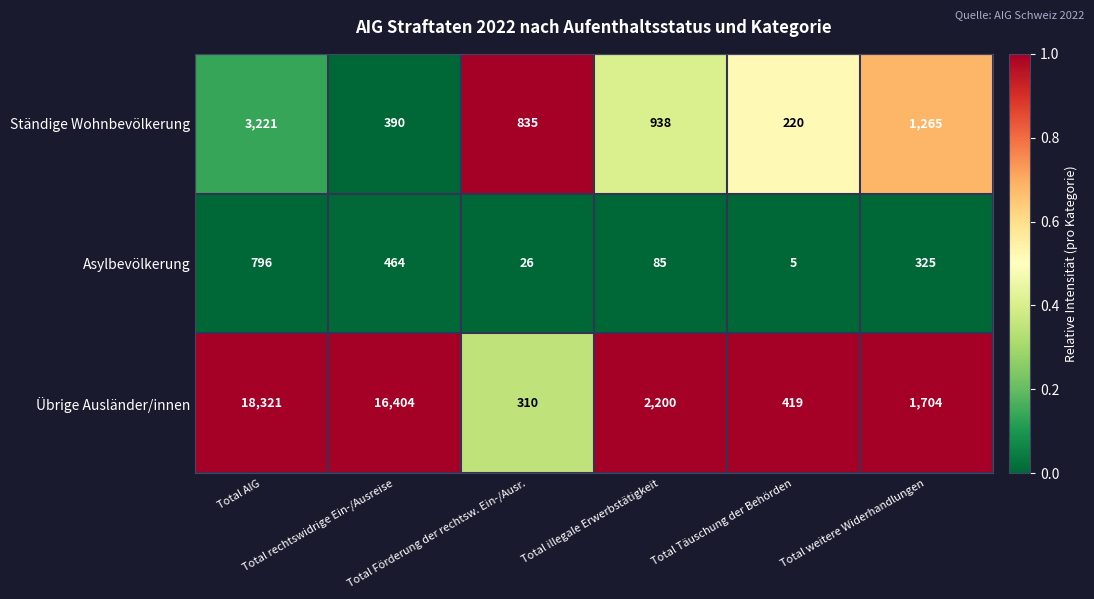

What is the highest value of the Asylbevölkerung series?

796